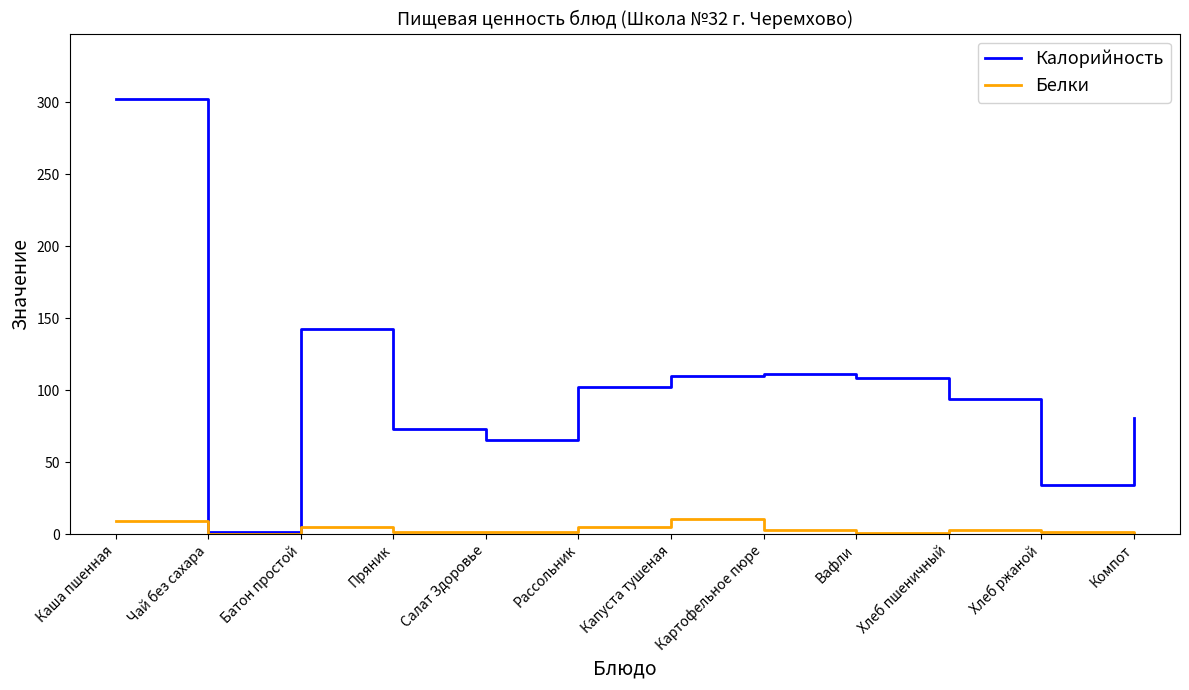

What is the average value of the Калорийность series?

102.1